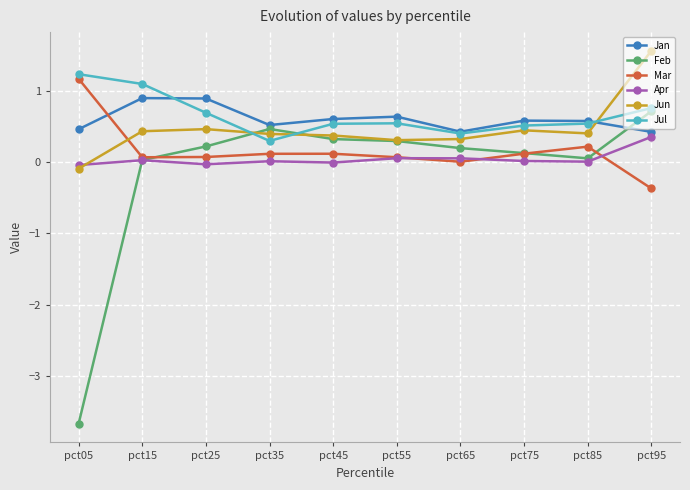

Read the Feb value at pct95.

0.7